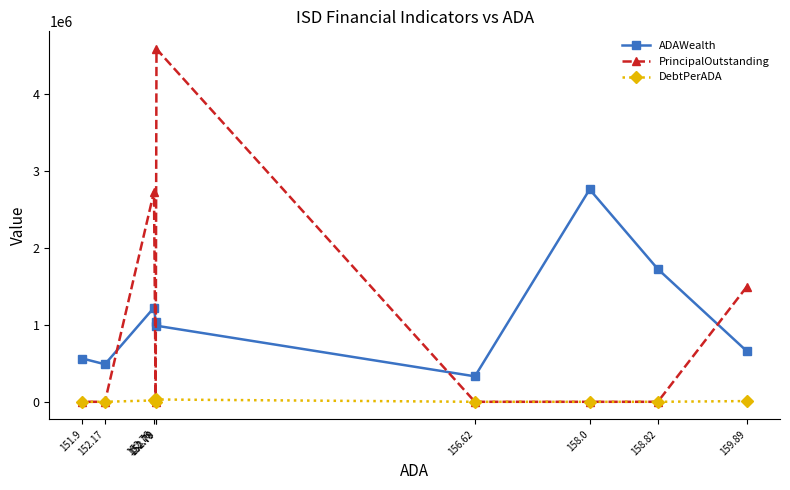

What is the value of the PrincipalOutstanding point at the 5th from the left?

4585000.0